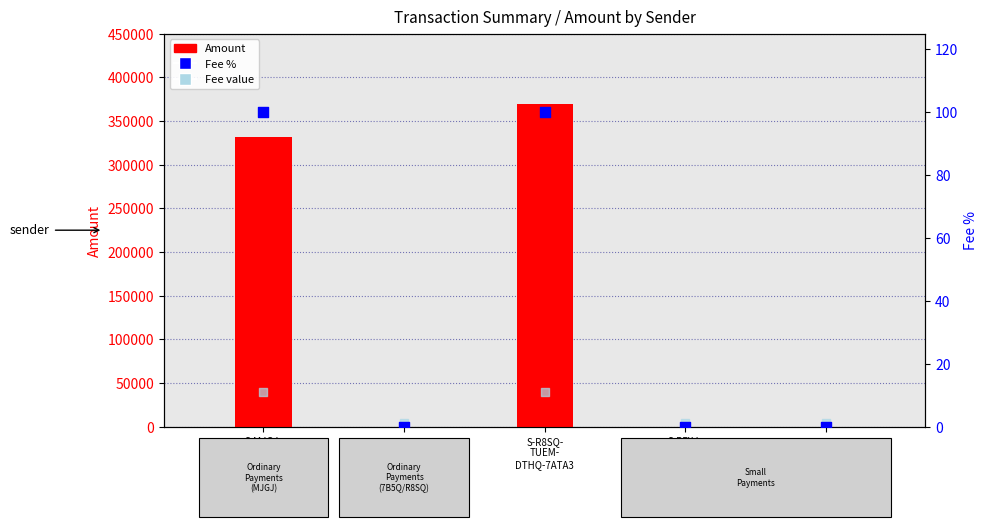

What are all the series names shown in the legend?

Amount, Fee %, Fee value (light)